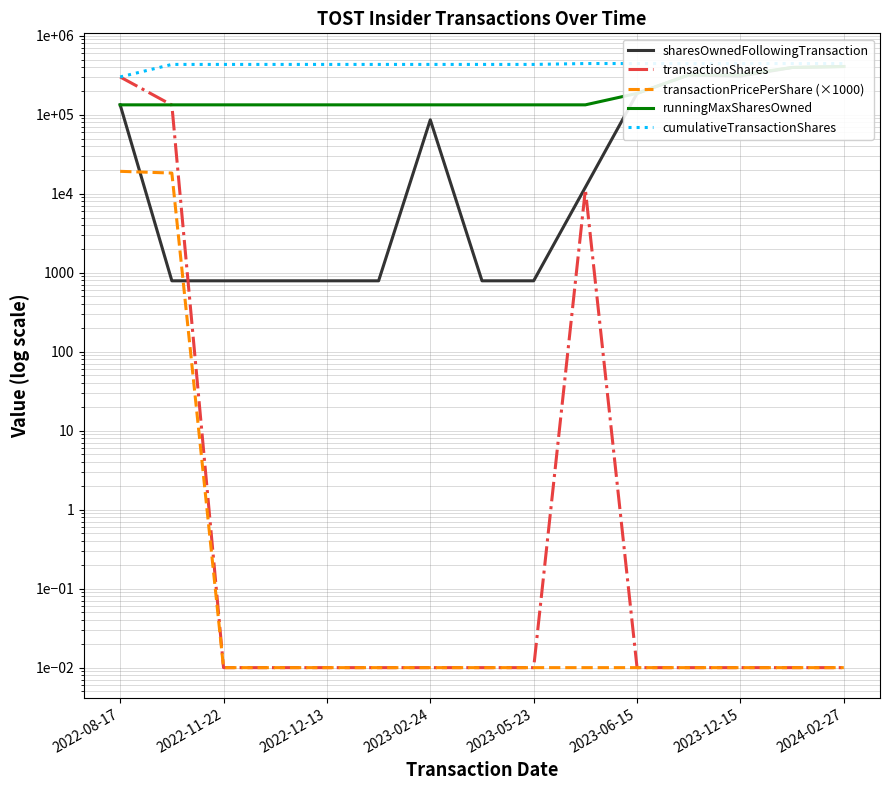

The value of transactionShares at 2022-11-22 is 233672.2. True or false?

False